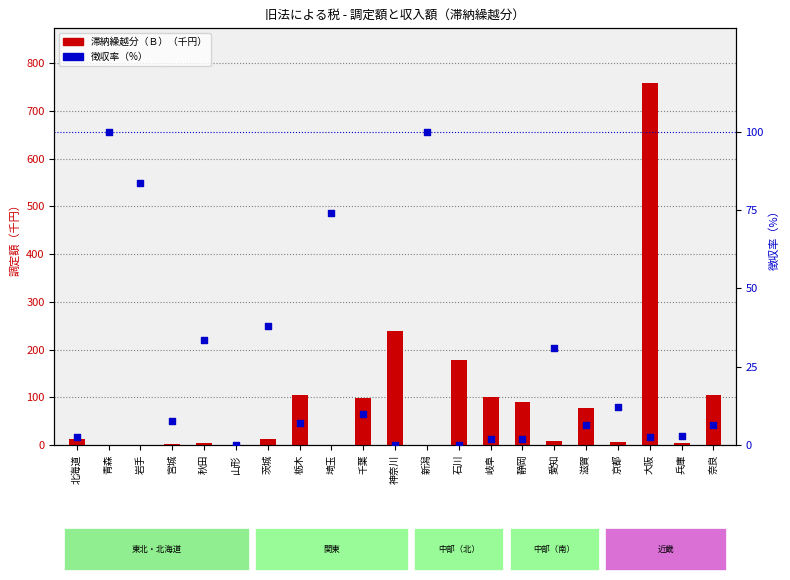

Which series has the widest spread of Y values?

滞納繰越分（Ｂ）（千円）